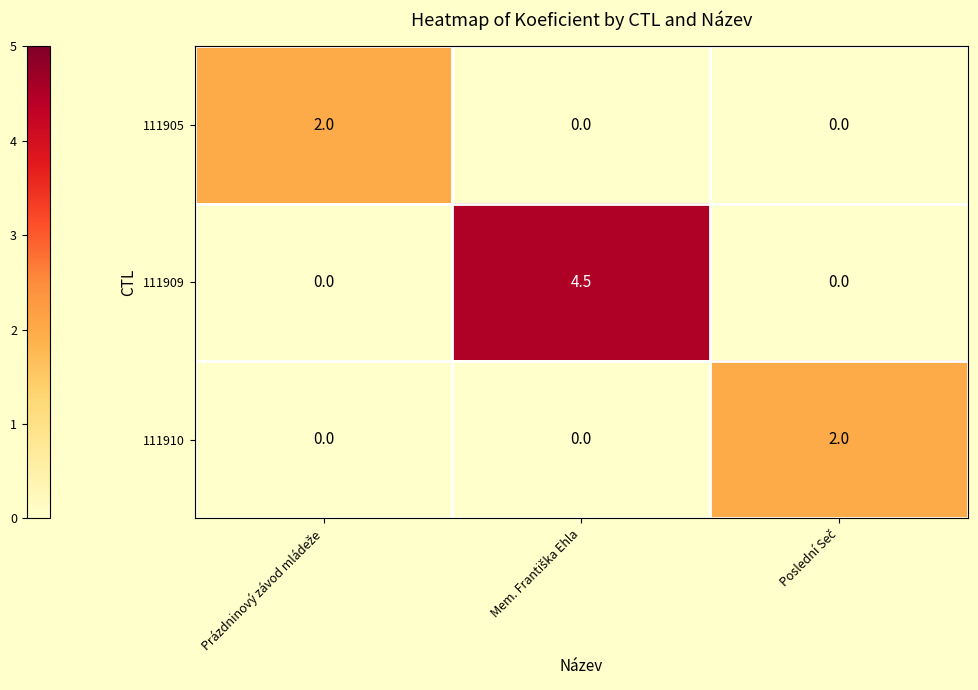

Which series has the largest total across all categories?

111909